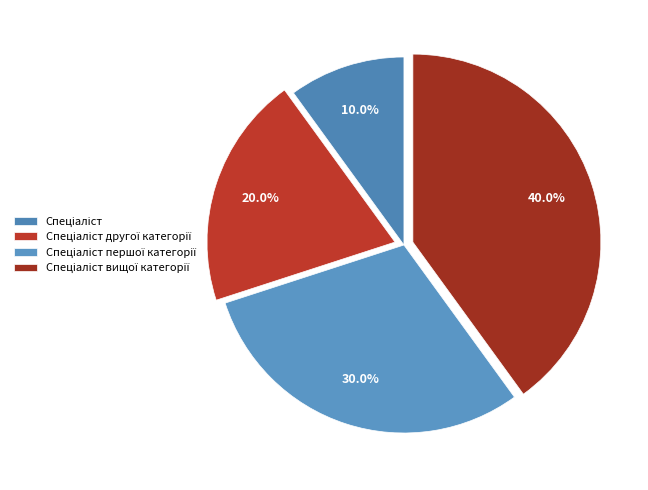

How many segments does this pie chart have?

4